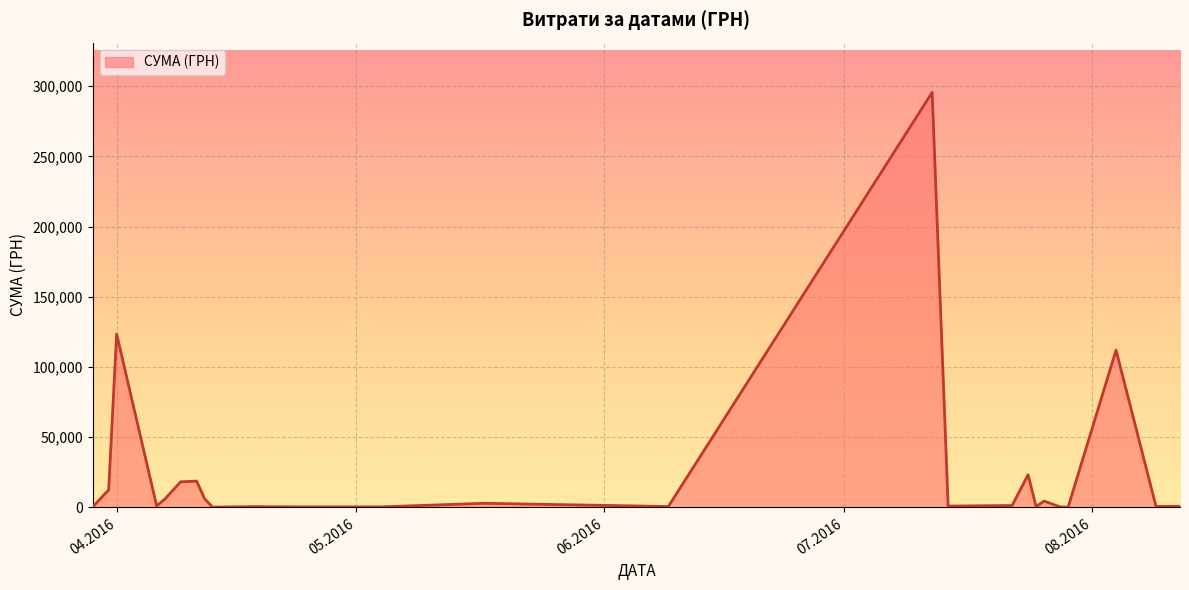

What is the greatest value displayed?

295638.6